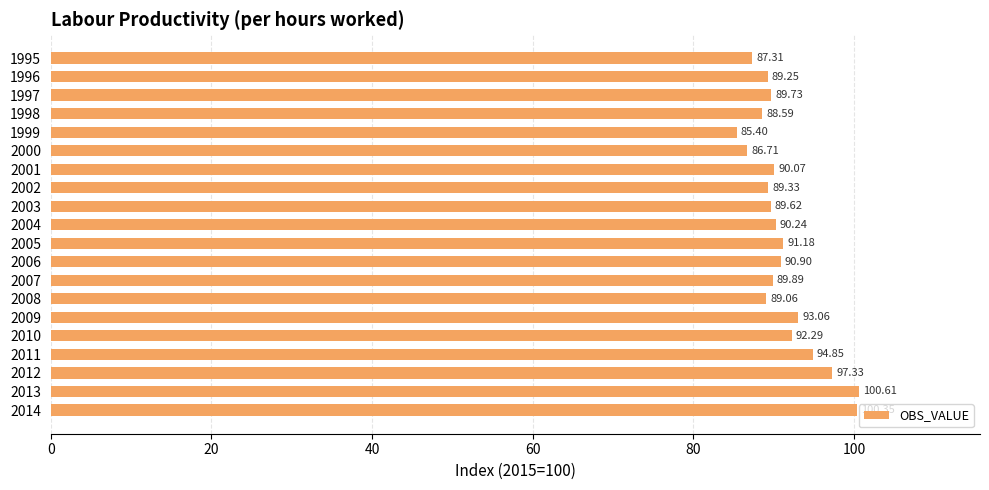

Approximately how many times larger is the value at 2005 compared to 2003?

1.0